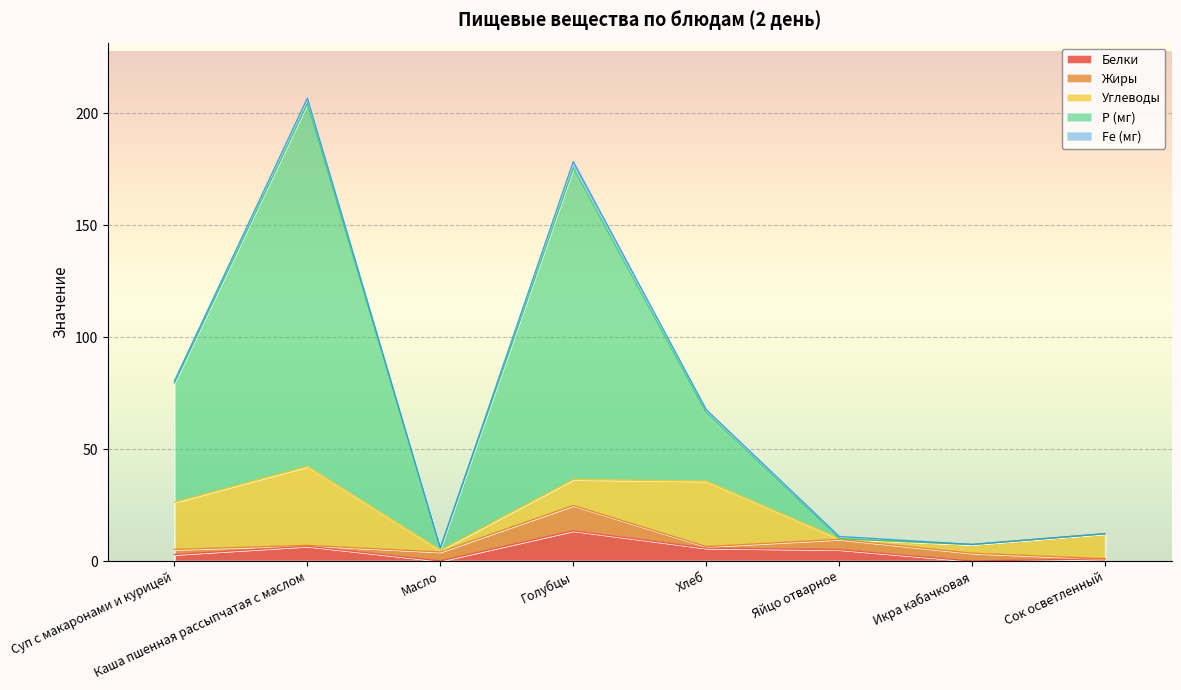

The Белки series shows 13.5 at Голубцы. True or false?

True